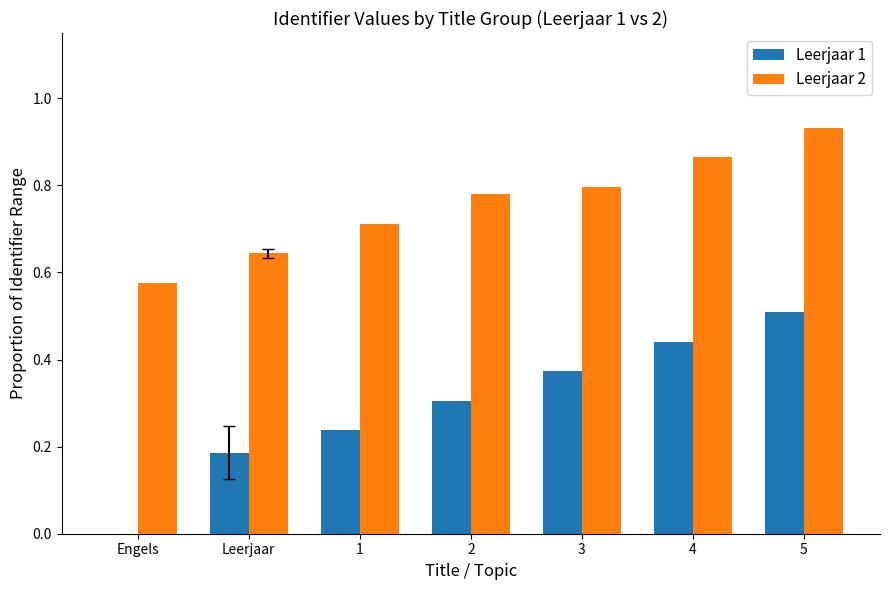

What is the sum of all Leerjaar 1 values?

2.1